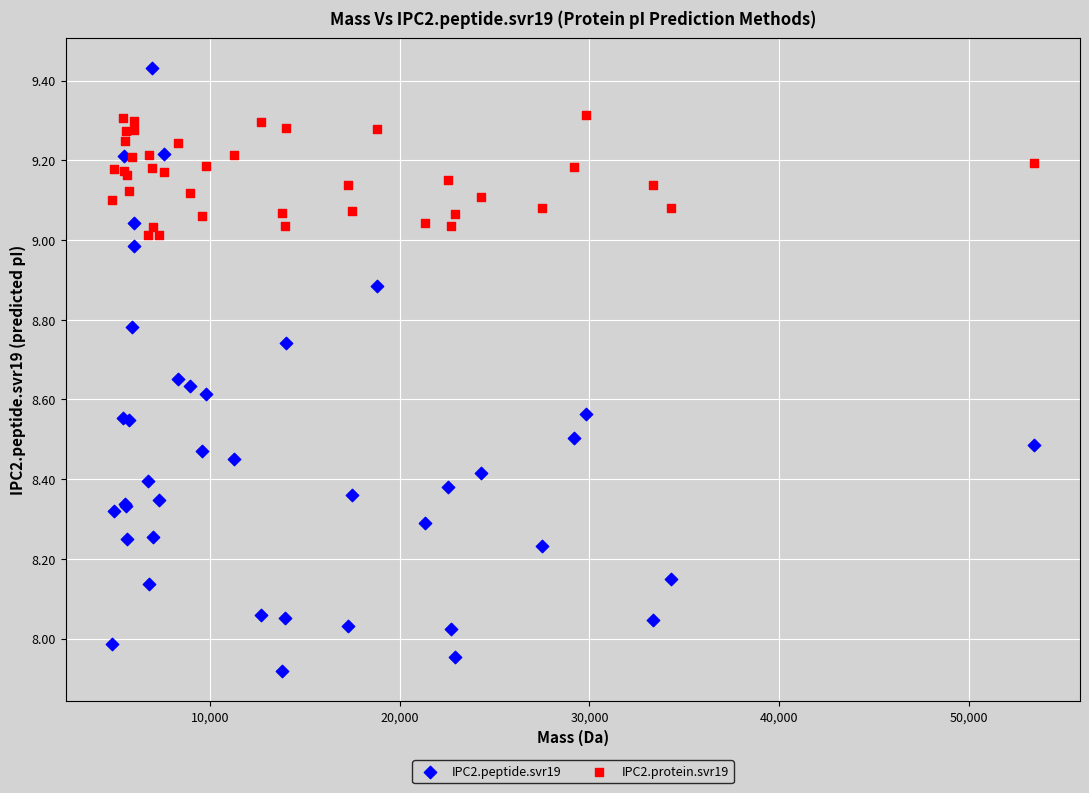

Which series contains the lowest Y value?

IPC2.peptide.svr19